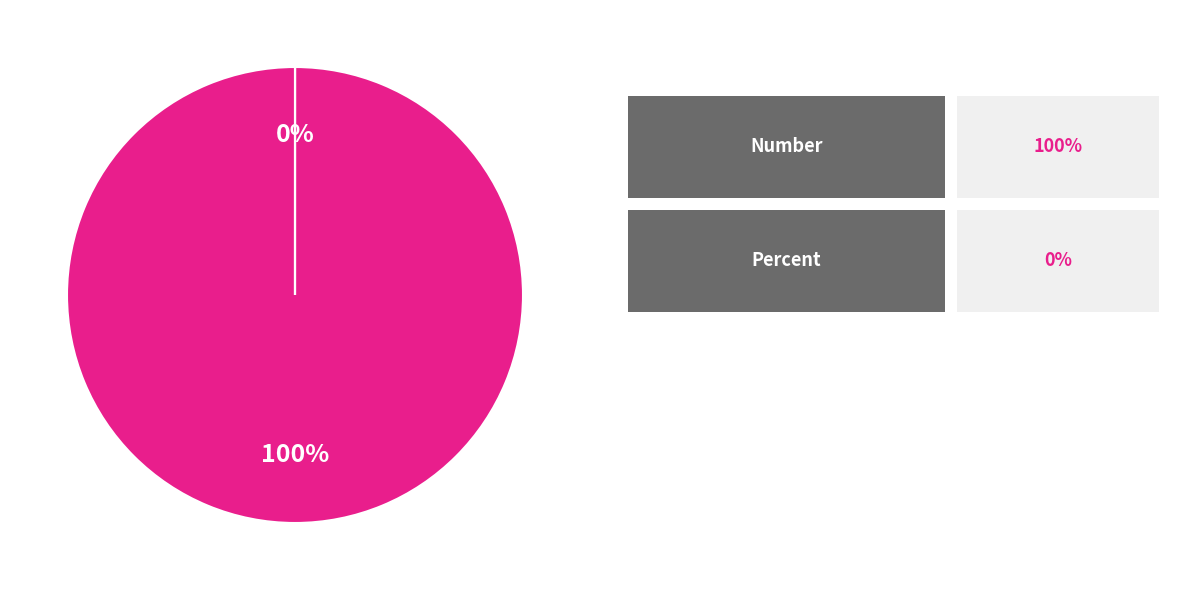

What is the largest slice in the pie chart?

Number